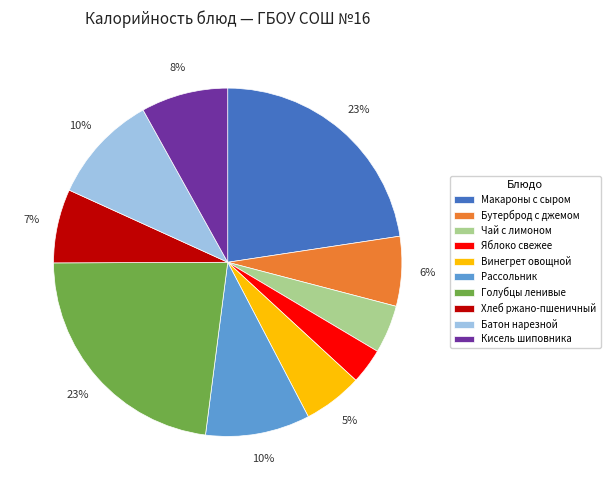

What is the ratio of the value at Винегрет овощной to the value at Яблоко свежее?

1.7